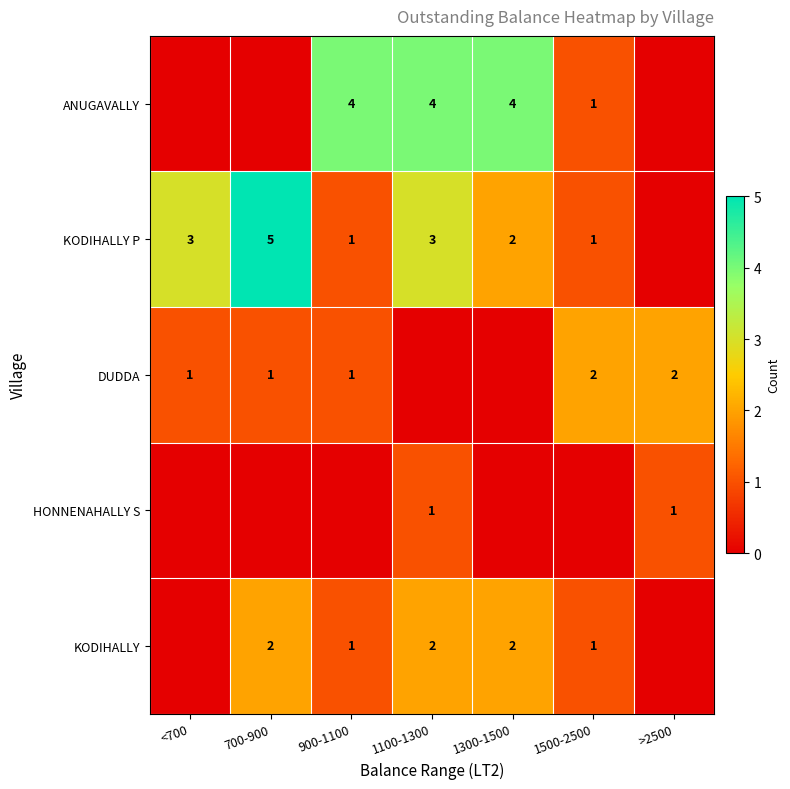

What is the sum of the KODIHALLY P values at 900-1100 and <700?

4